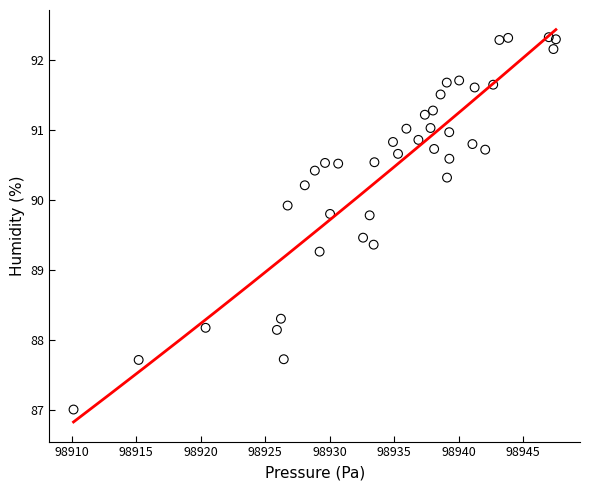

What Y value in the scatter plot is closest to 89?

89.3